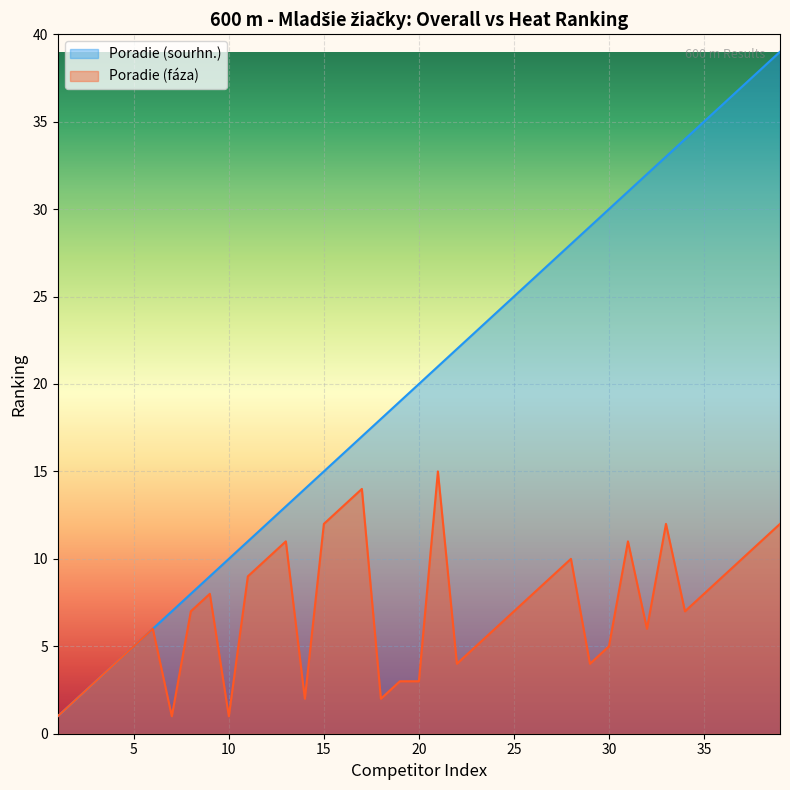

Rank the categories by Poradie (sourhn.) value from highest to lowest.

39, 38, 37, 36, 35, 34, 33, 32, 31, 30, 29, 28, 27, 26, 25, 24, 23, 22, 21, 20, 19, 18, 17, 16, 15, 14, 13, 12, 11, 10, 9, 8, 7, 6, 5, 4, 3, 2, 1